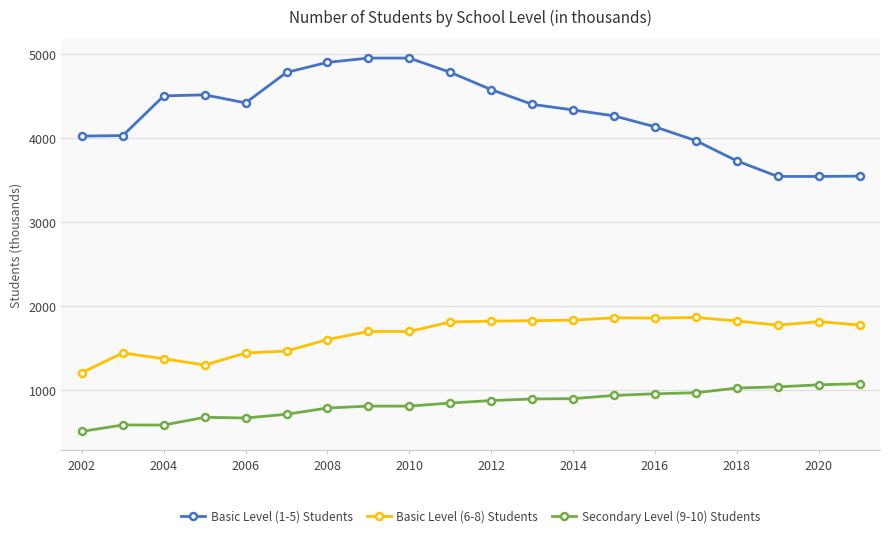

Rank the series by their maximum value, from lowest to highest.

Secondary Level (9-10) Students, Basic Level (6-8) Students, Basic Level (1-5) Students